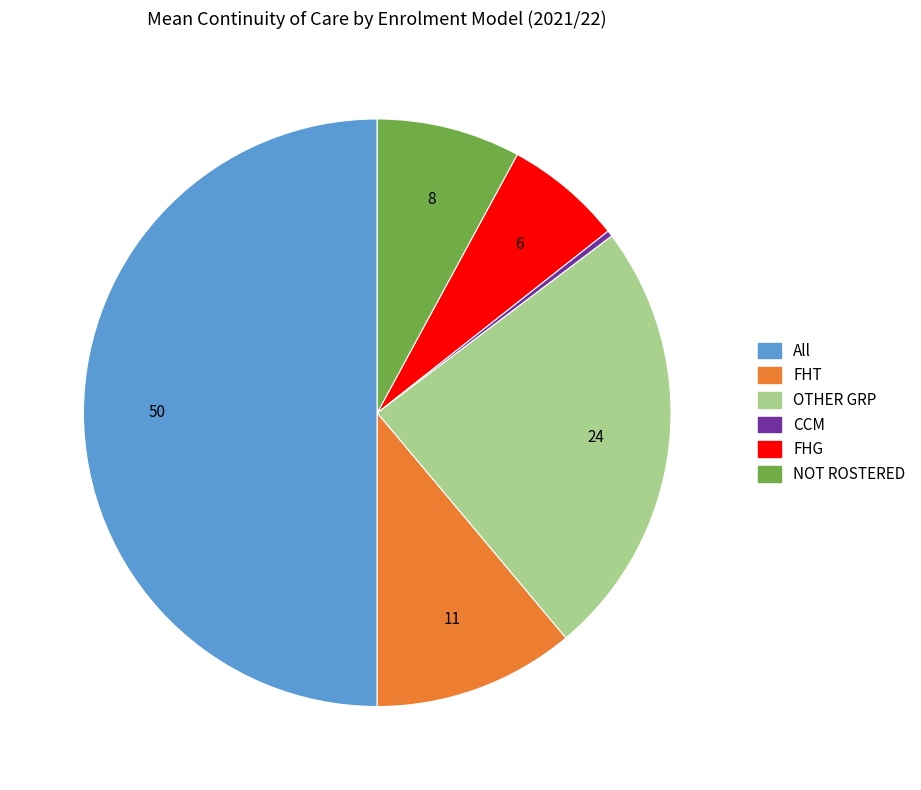

How many slices are in this pie chart?

6